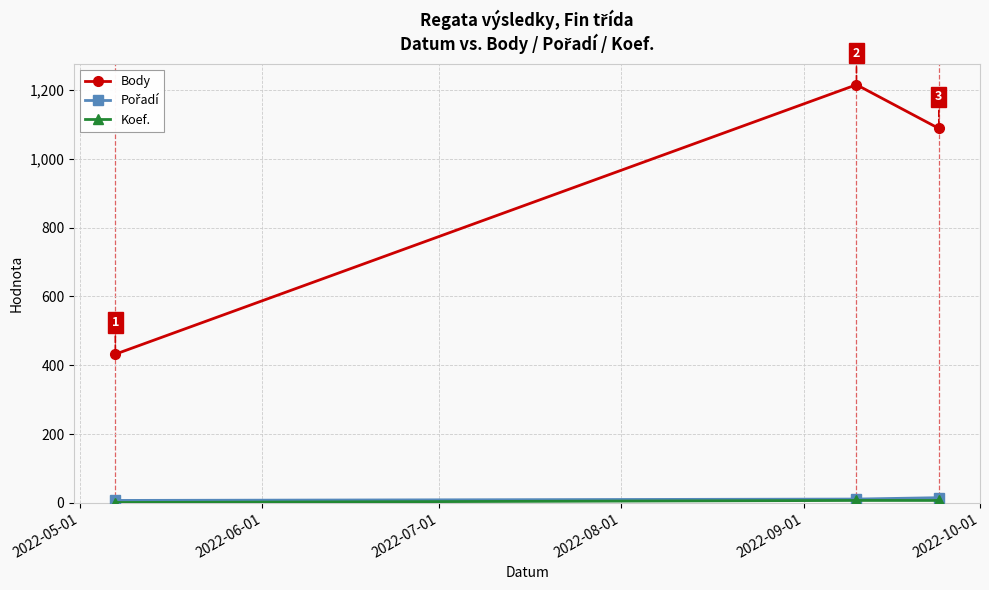

At how many categories does at least one series exceed 85?

3